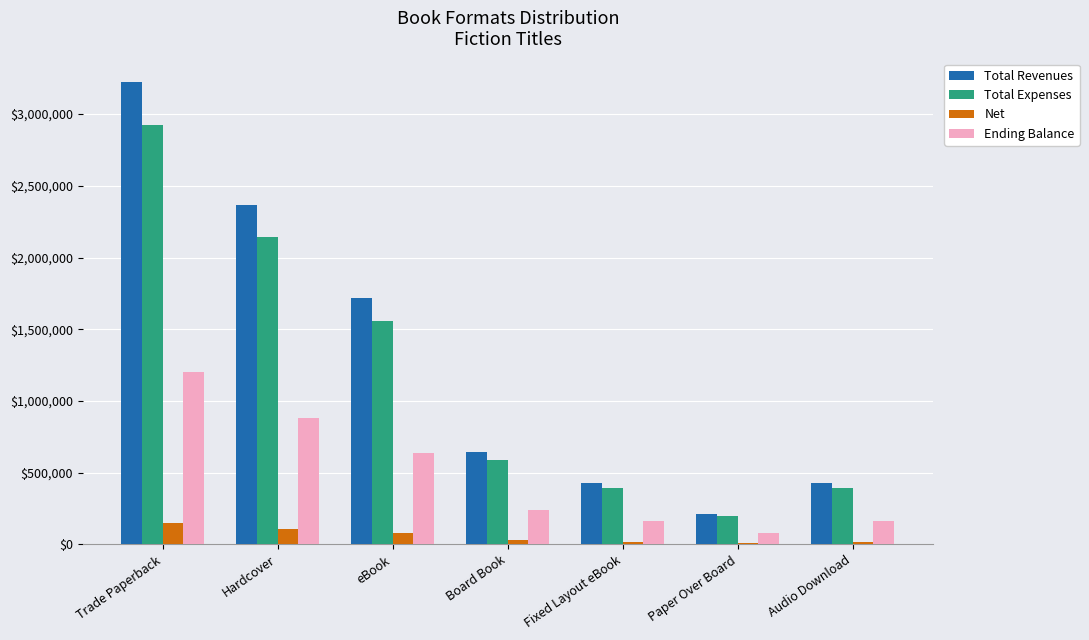

What is the sum of all Total Revenues values?

9030000